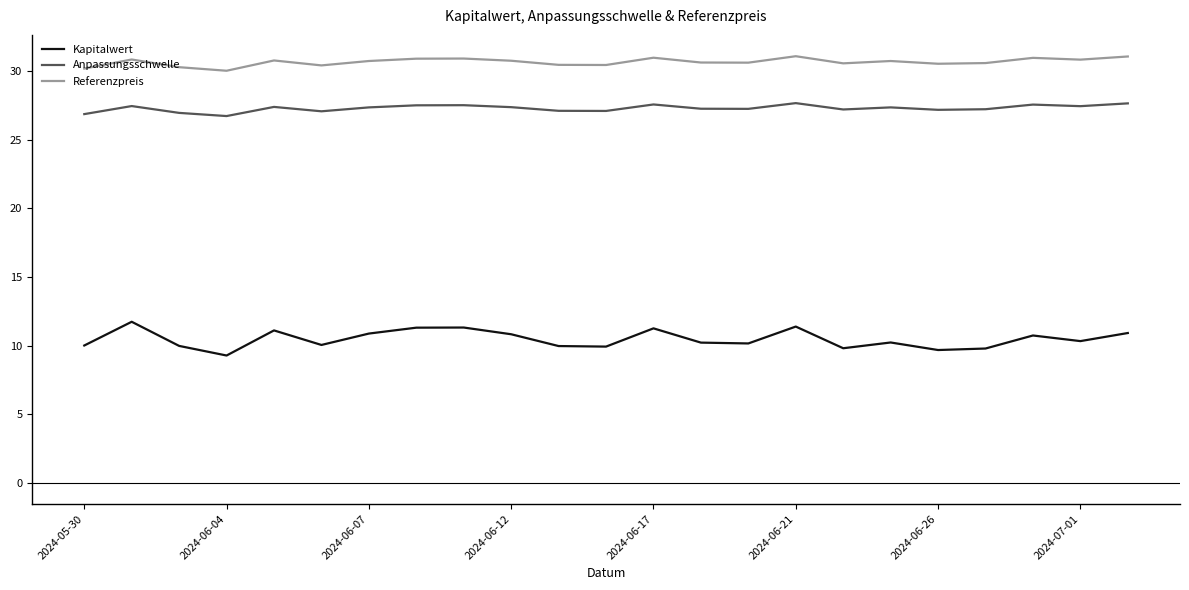

Which series has the largest range (max minus min)?

Kapitalwert